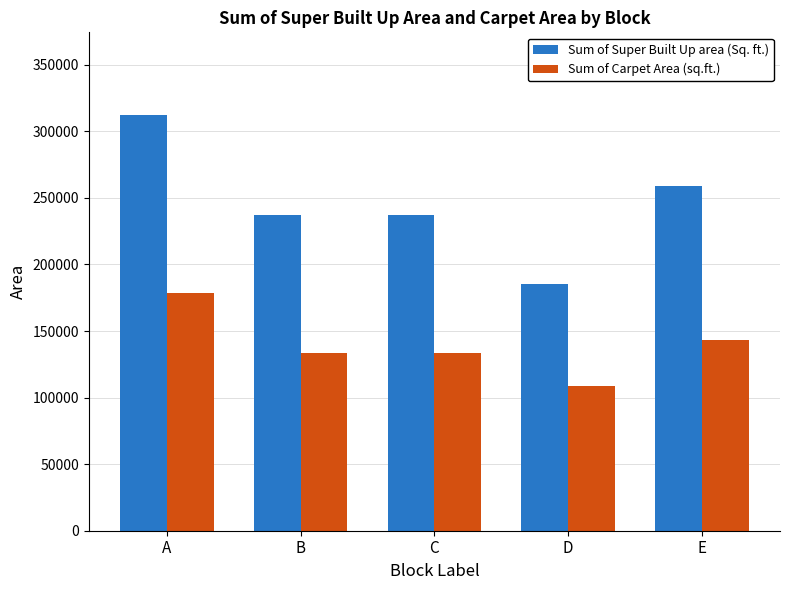

What are all the series names shown in the legend?

Sum of Super Built Up area (Sq. ft.), Sum of Carpet Area (sq.ft.)